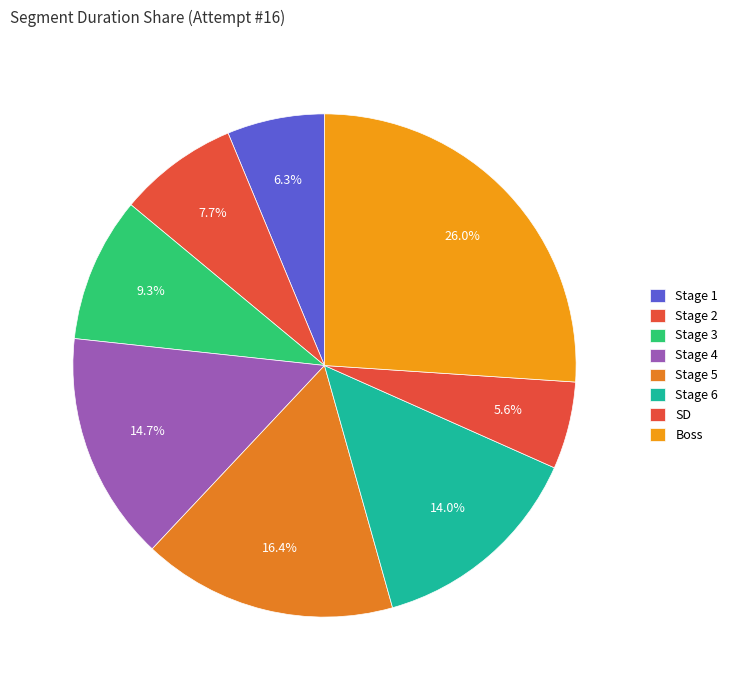

What is the ratio of the value at Stage 4 to the value at Boss?

0.6